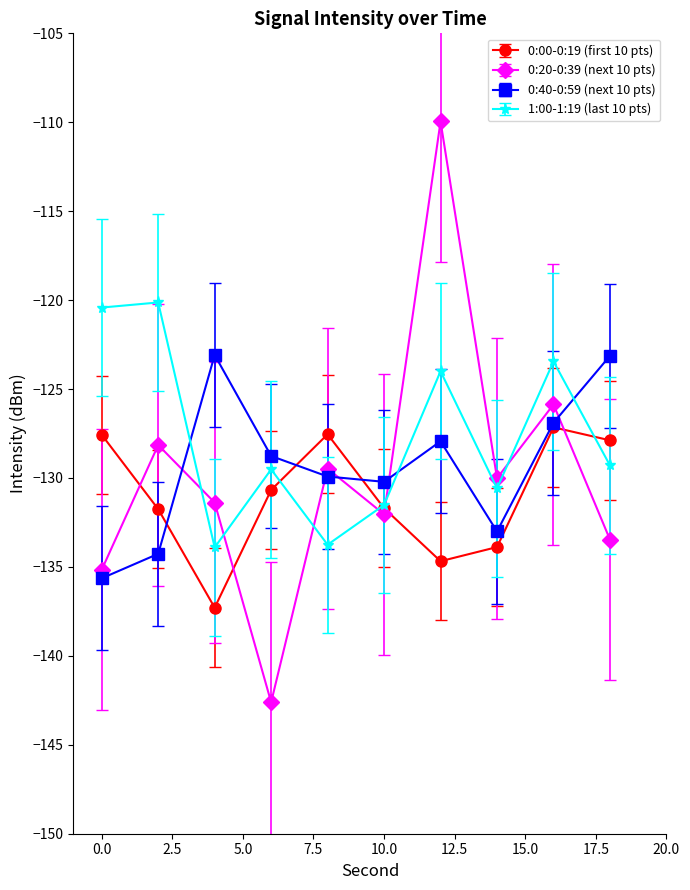

After their last crossing, which series has the higher values: 0:40-0:59 (next 10 pts) or 1:00-1:19 (last 10 pts)?

0:40-0:59 (next 10 pts)